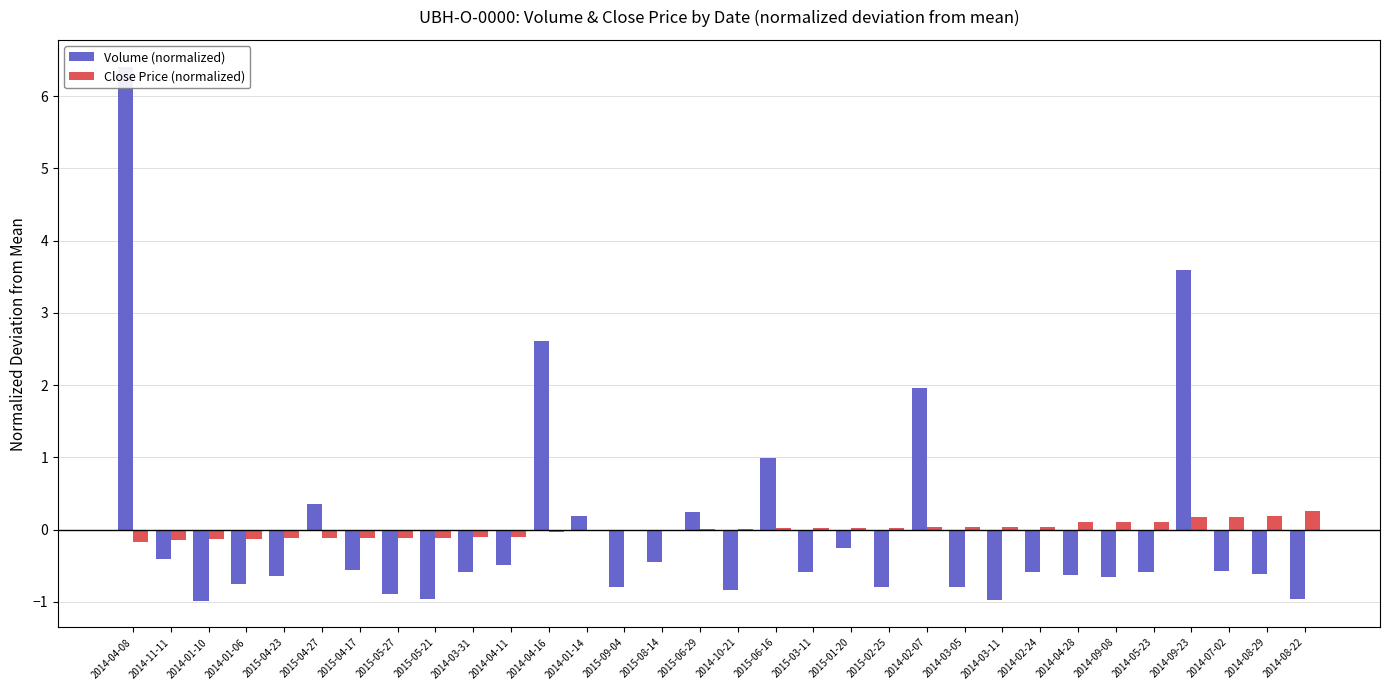

How many bars are there in each group?

2